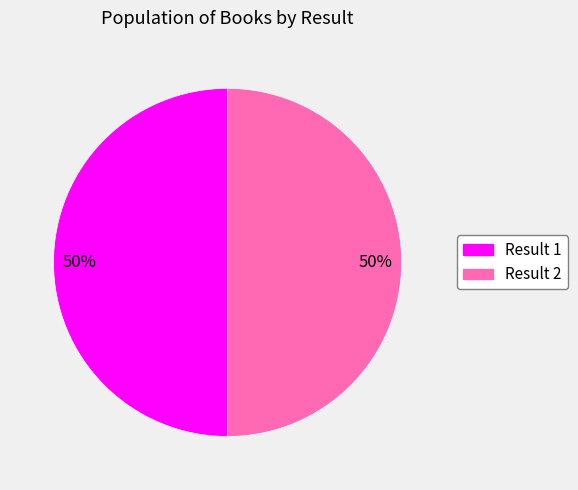

To the nearest percent, what is the average slice percentage?

50%